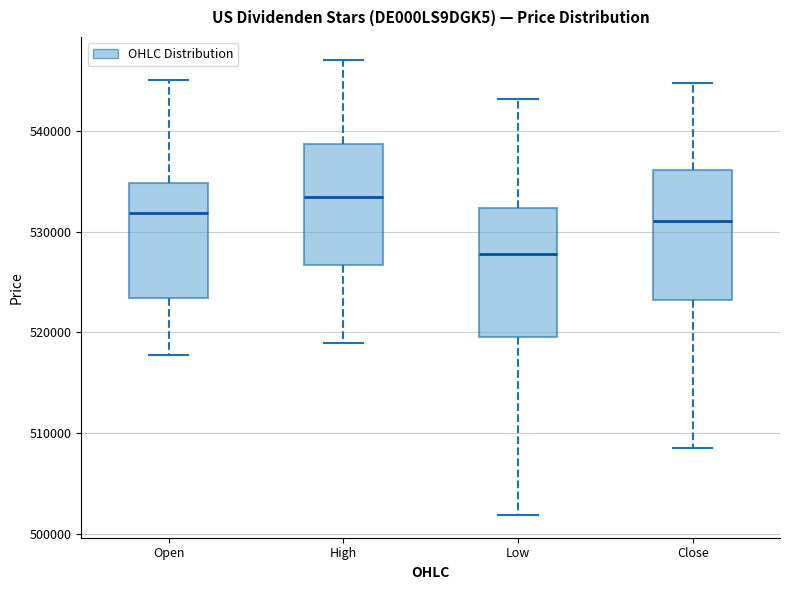

Which box has the highest median line?

High